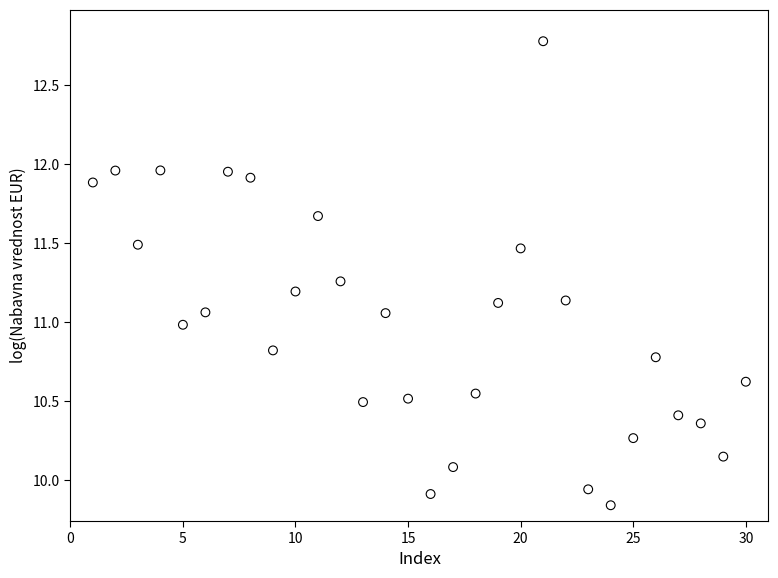

What is the range of X values (max minus min)?

29.0